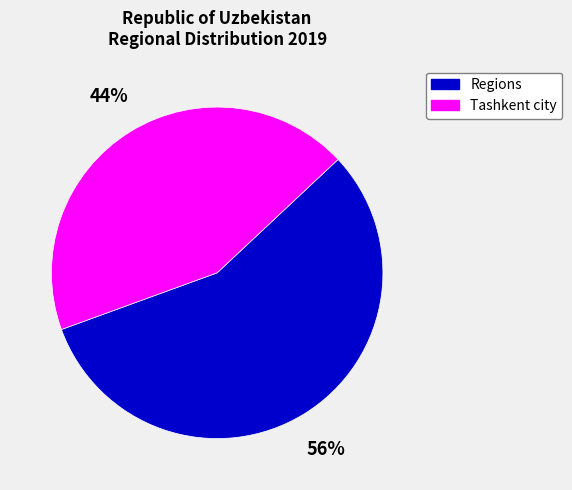

Is it true that Regions is 49% of the pie?

False